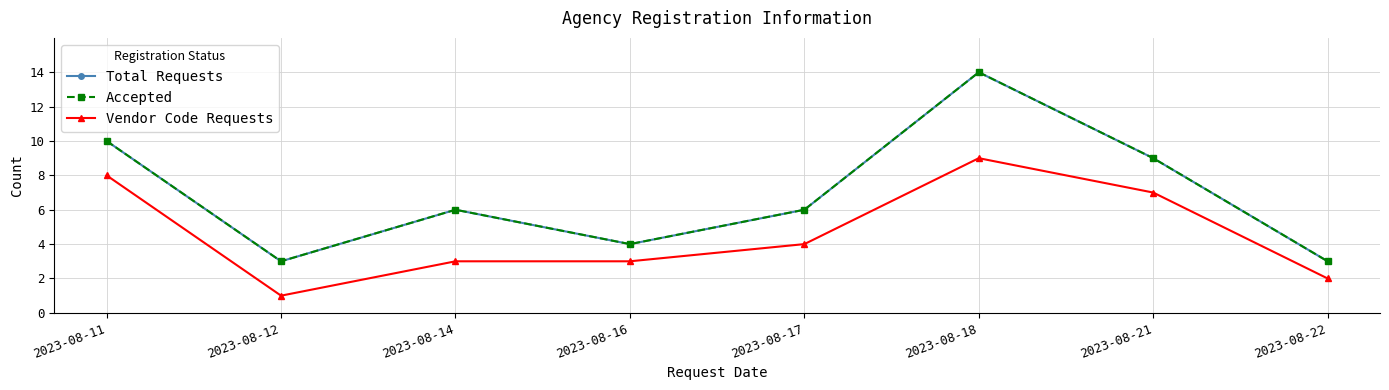

The value of Total Requests at 2023-08-12 is 5. True or false?

False